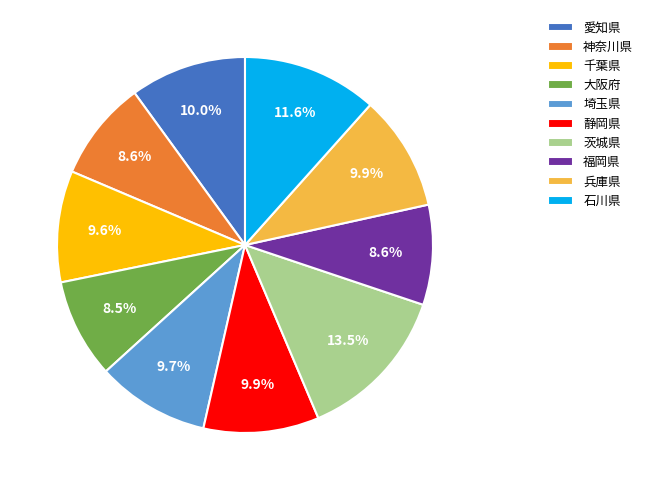

How many slices are in this pie chart?

10